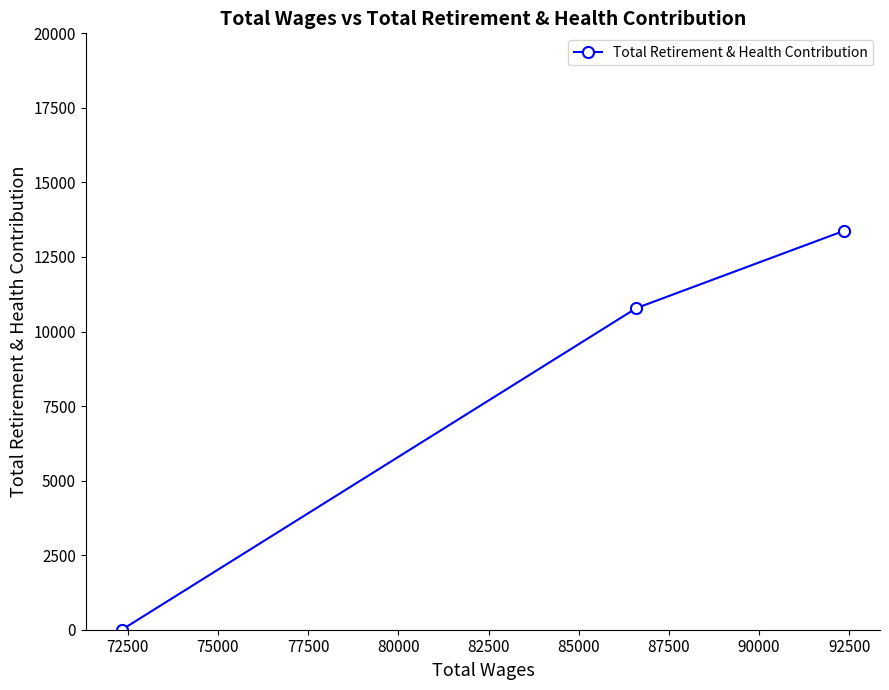

What is the average value?

8053